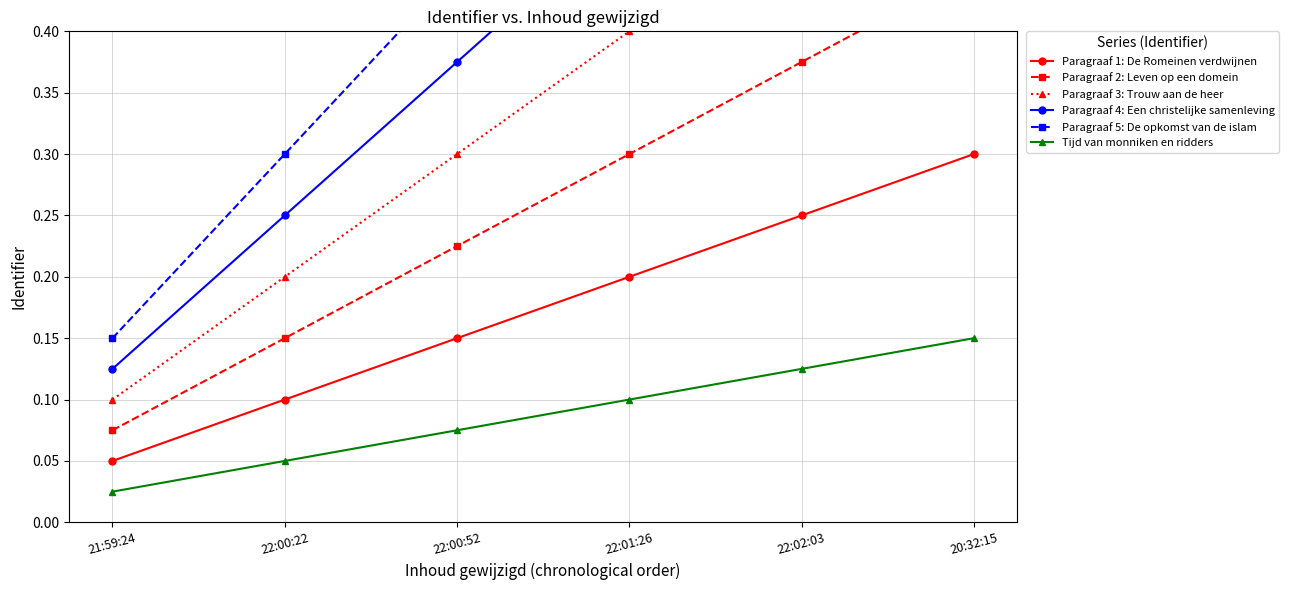

At which label is Paragraaf 4: Een christelijke samenleving closest to 0?

21:59:24